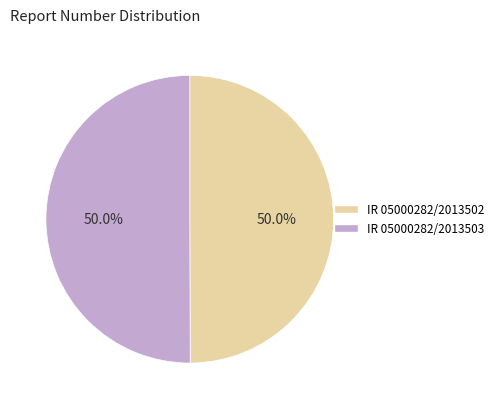

To the nearest percent, what portion does IR 05000282/2013502 represent?

50%